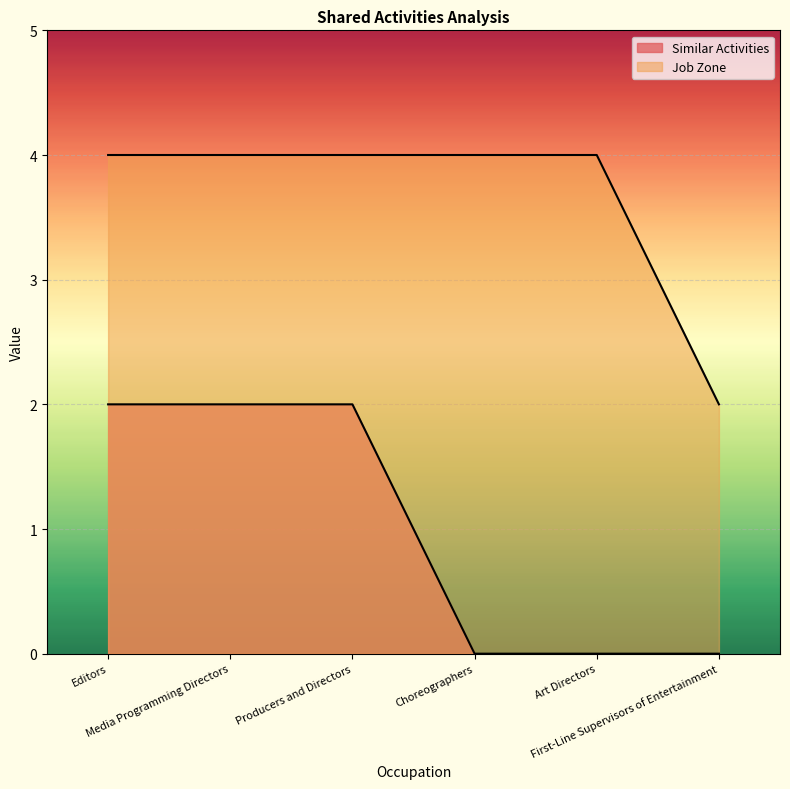

How many distinct data groups are displayed?

2